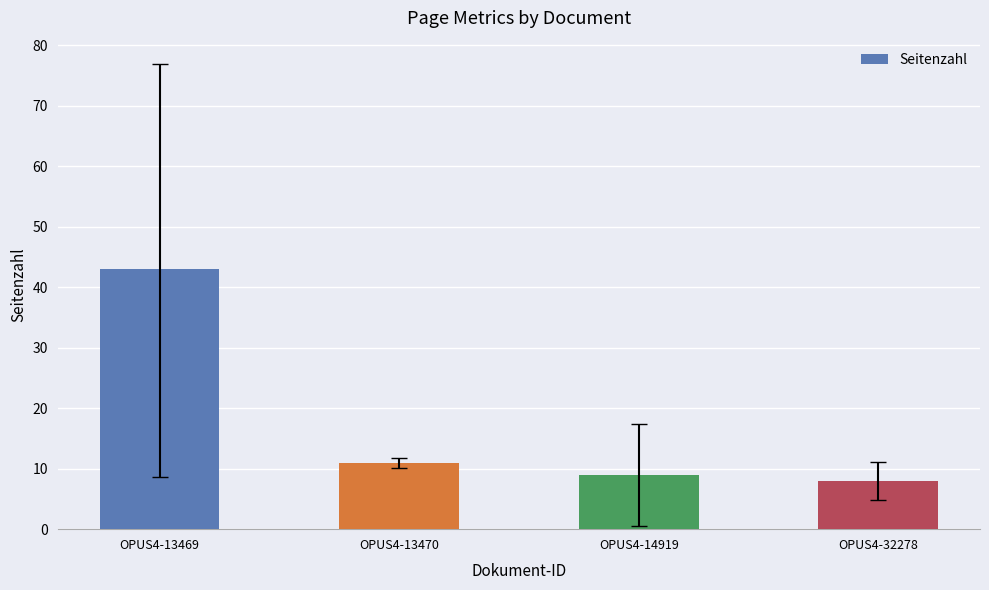

List the labels in order of value, largest first.

OPUS4-13469, OPUS4-13470, OPUS4-14919, OPUS4-32278